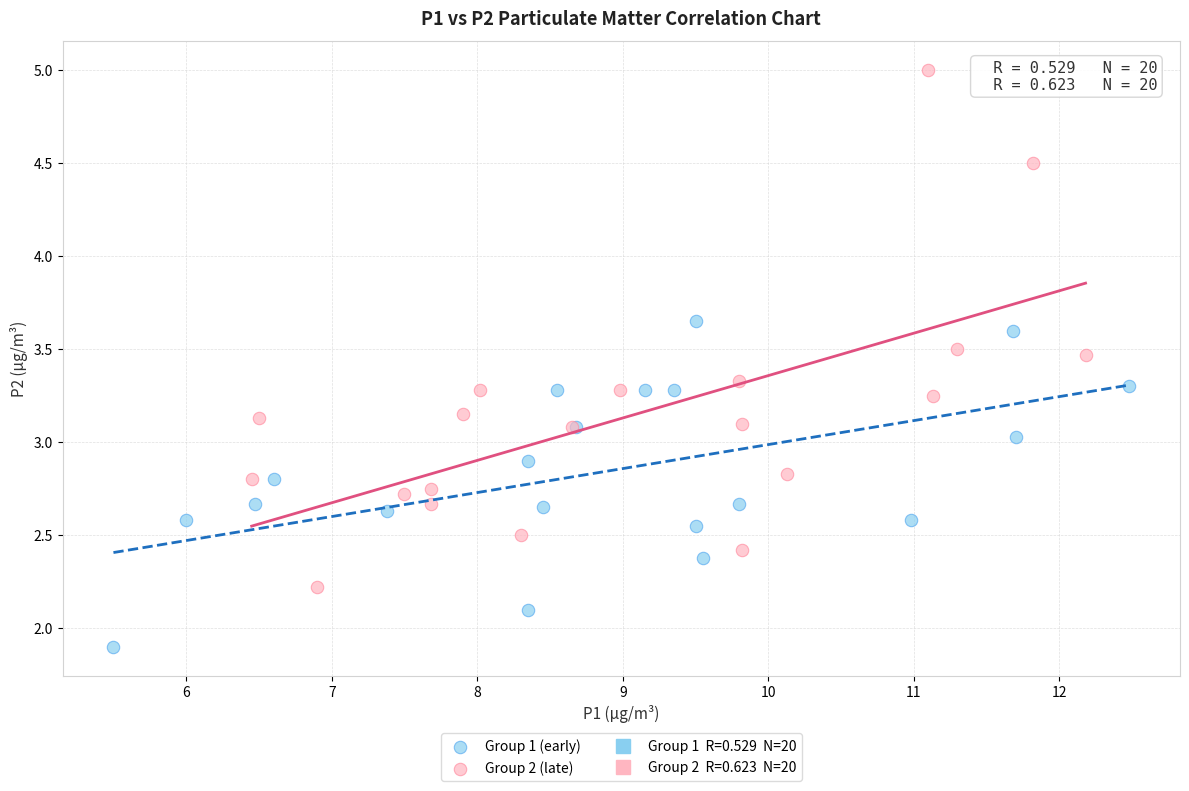

Which series reaches the minimum Y coordinate?

Group 1 (early)